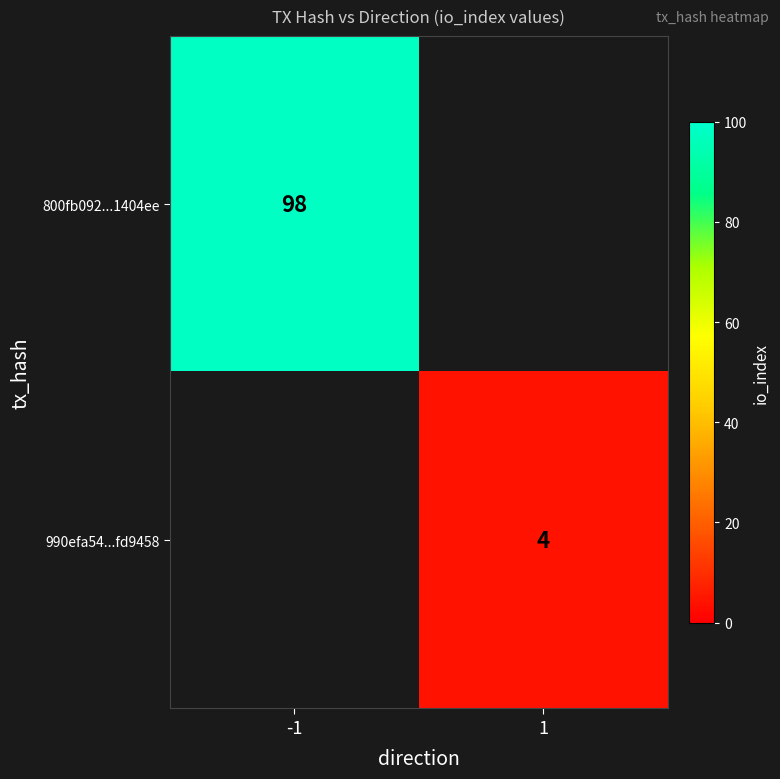

How many series are shown in this chart?

2